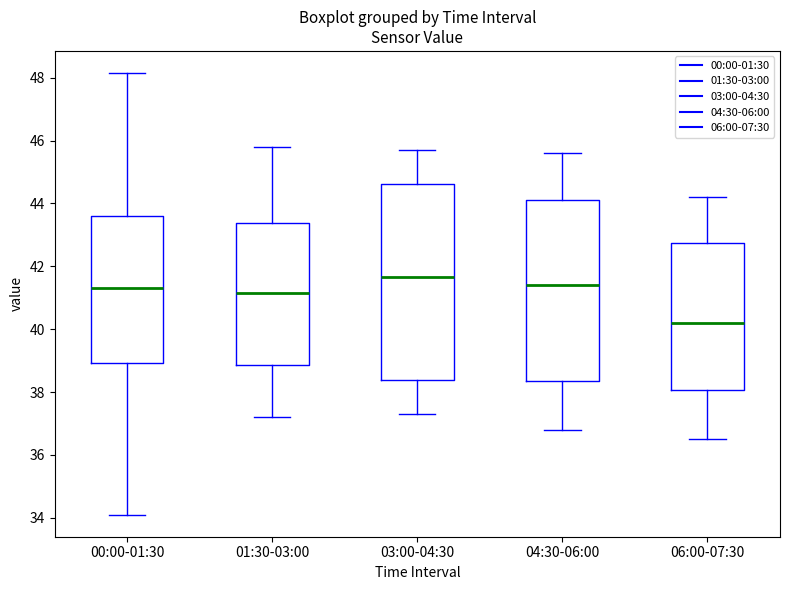

Reading left to right, transcribe this box plot: for each box, give where its median line is, the range the box spans, and where its two whiskers end, as read against the y-axis. The values are not printed on the chart, so give them approximately, as read against the axis.

00:00-01:30: median 41.4, box 39.0 to 43.6, whiskers 34.2 to 48.2
01:30-03:00: median 41.2, box 38.8 to 43.4, whiskers 37.2 to 45.8
03:00-04:30: median 41.6, box 38.4 to 44.6, whiskers 37.4 to 45.8
04:30-06:00: median 41.4, box 38.4 to 44.2, whiskers 36.8 to 45.6
06:00-07:30: median 40.2, box 38.0 to 42.8, whiskers 36.6 to 44.2